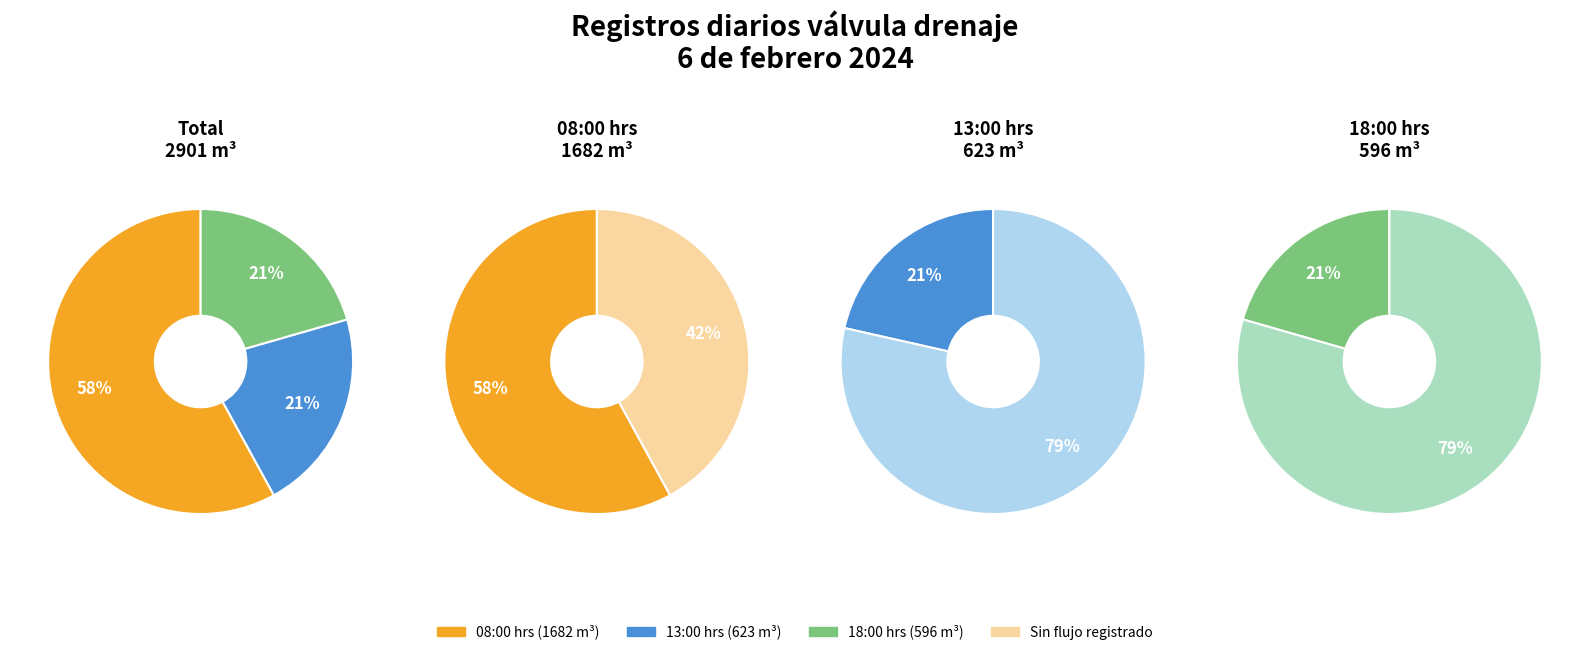

Between 08:00 hrs and 13:00 hrs, which is larger?

08:00 hrs